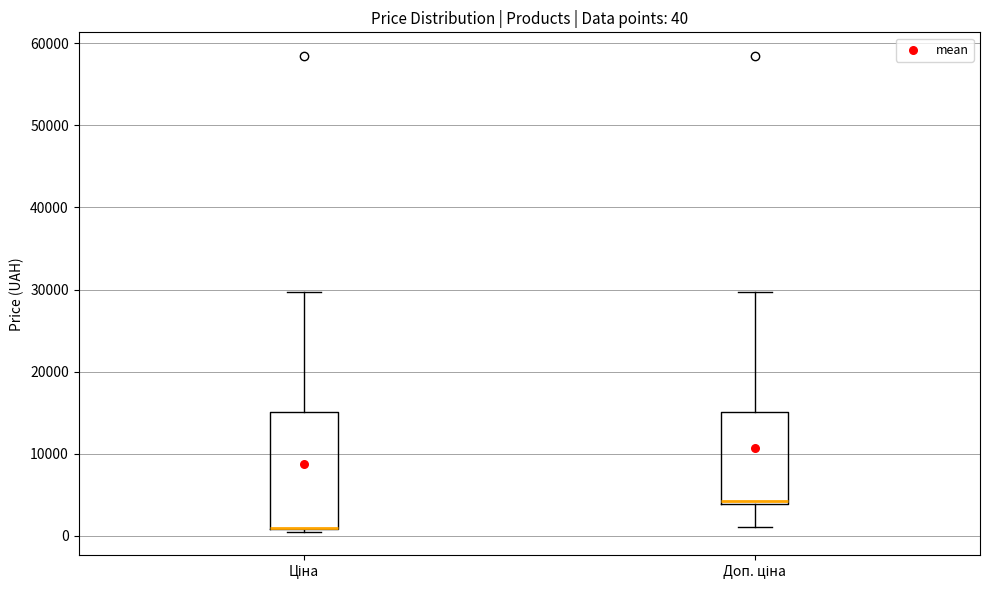

Comparing the boxes themselves (not the whiskers), which one is the tallest?

Ціна